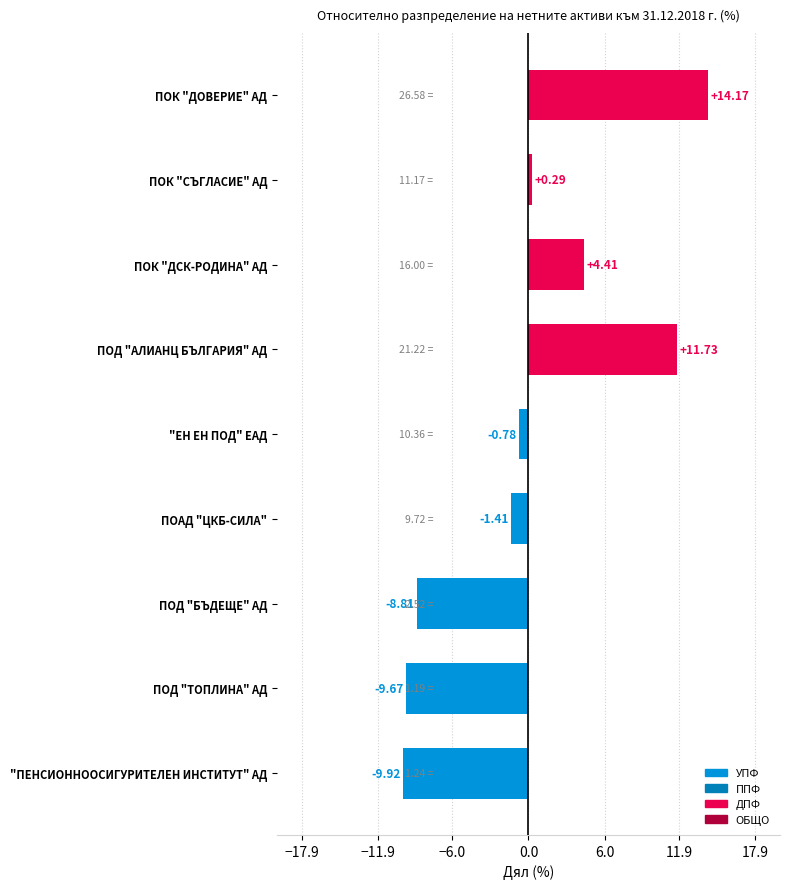

What is the change in value from "ЕН ЕН ПОД" ЕАД to ПОД "ТОПЛИНА" АД?

-8.9